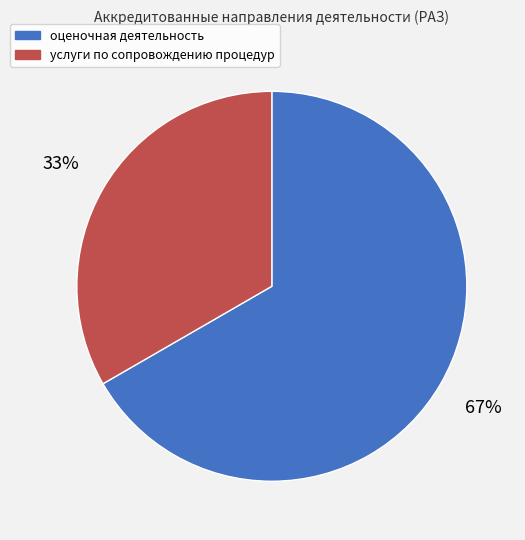

Is there a majority slice in this chart?

Yes